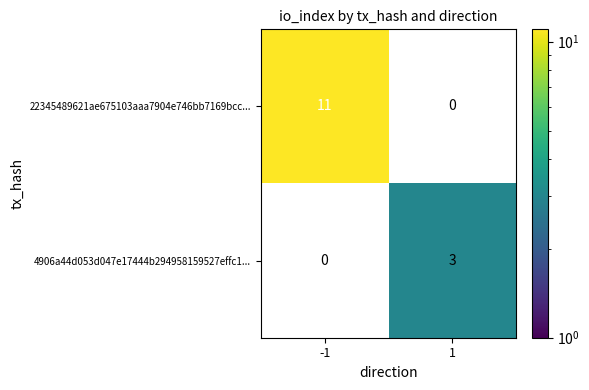

Between 1 and -1, which is larger?

-1